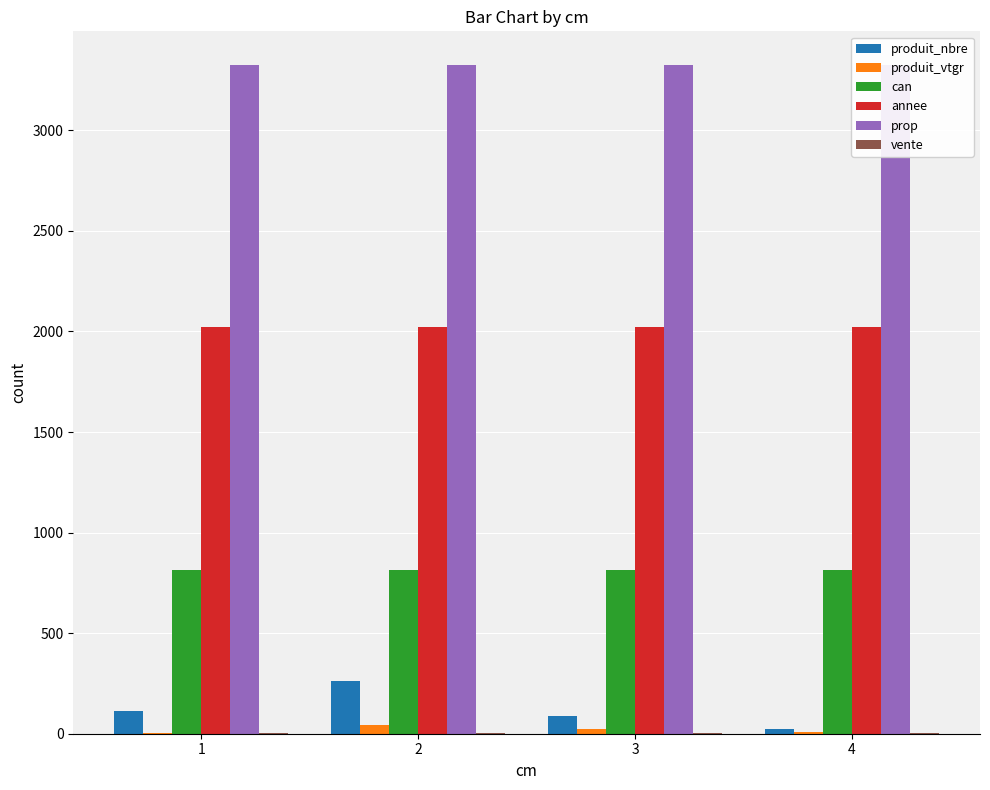

What is the sum of the can values at 4 and 1?

1626.0